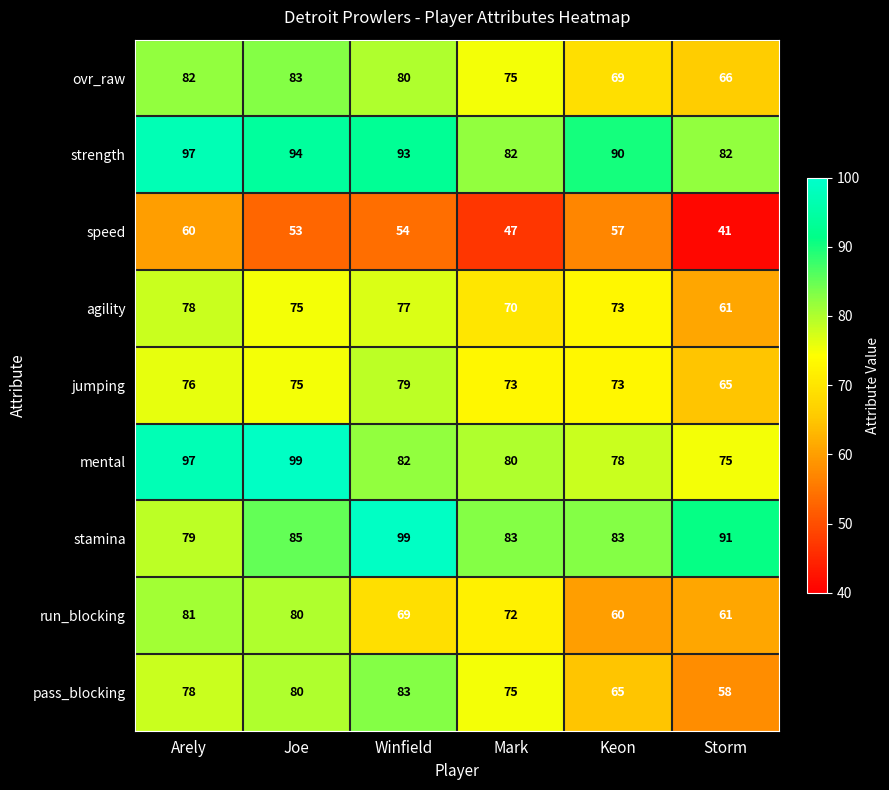

List the labels in order of speed value, largest first.

Arely, Keon, Winfield, Joe, Mark, Storm